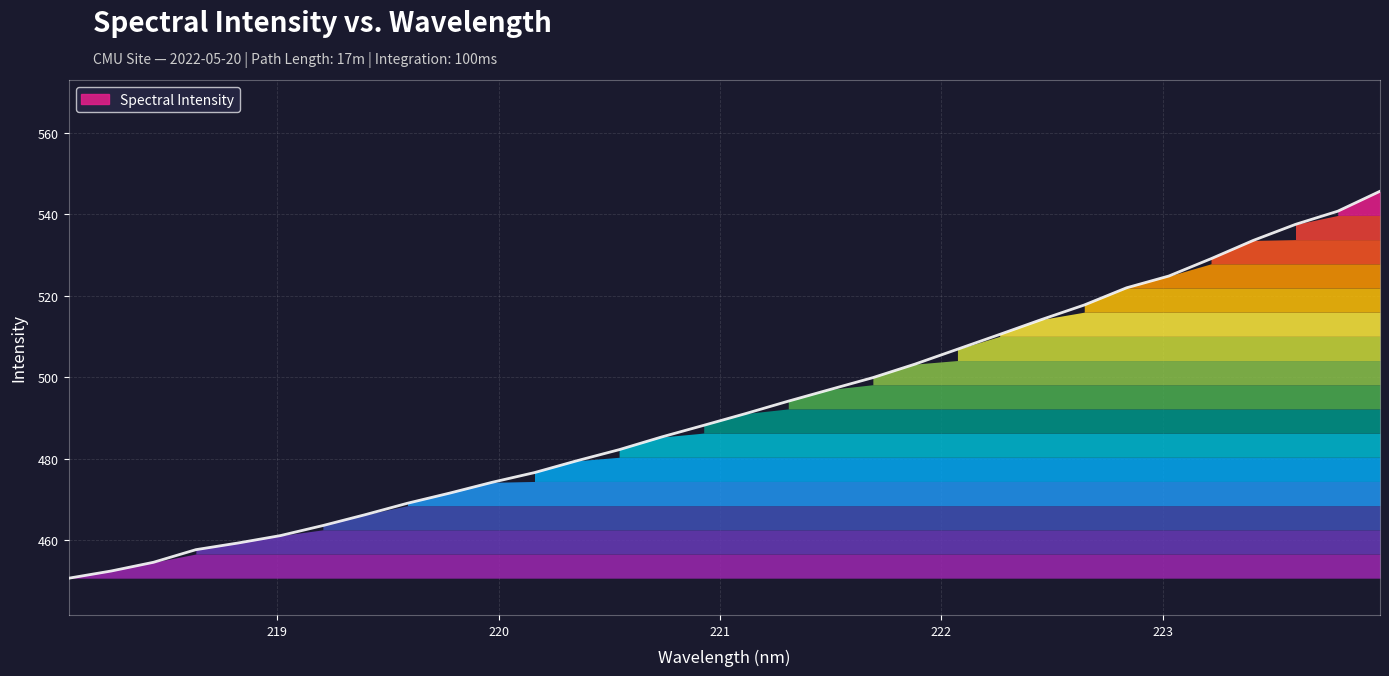

What is the smallest value displayed?

450.8